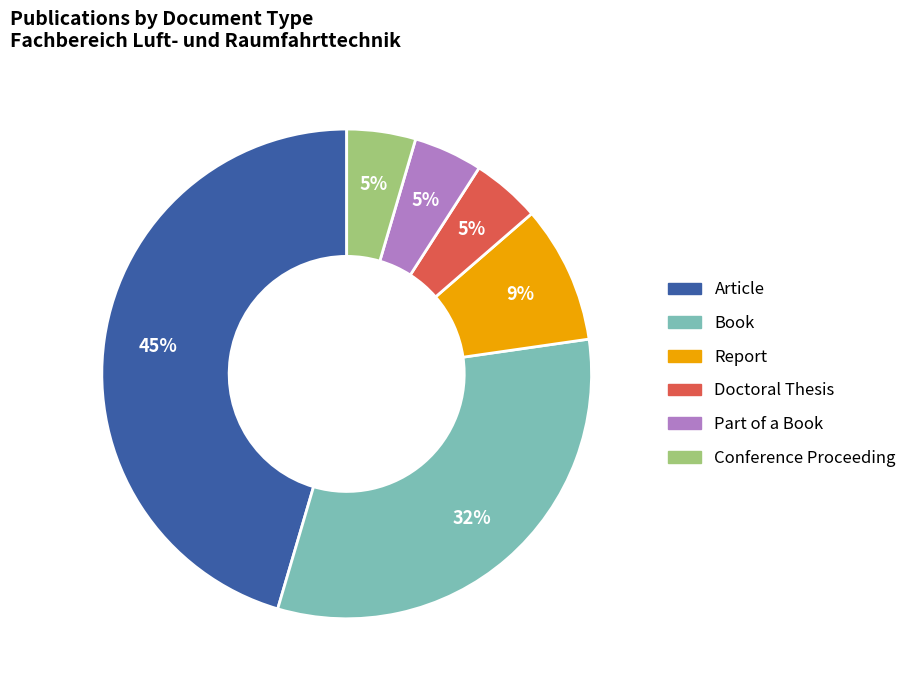

Combined, do Book and Article account for over 50%?

Yes